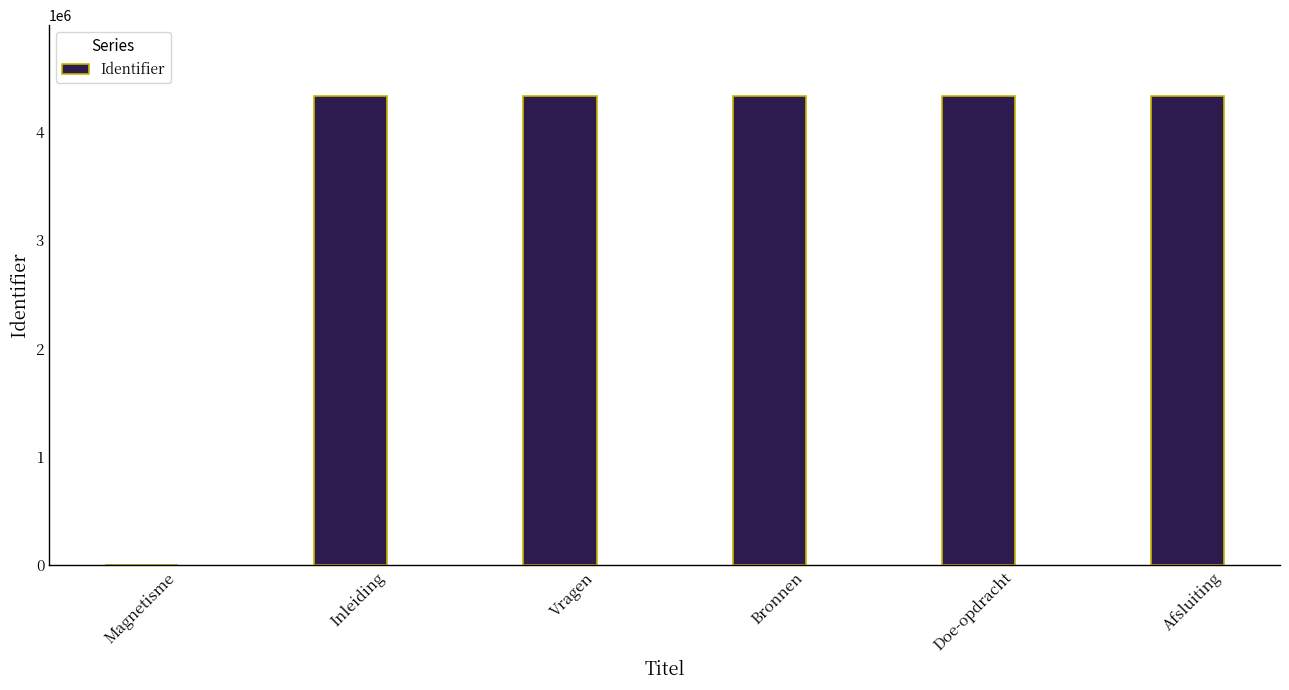

How many categories are shown in the chart?

6